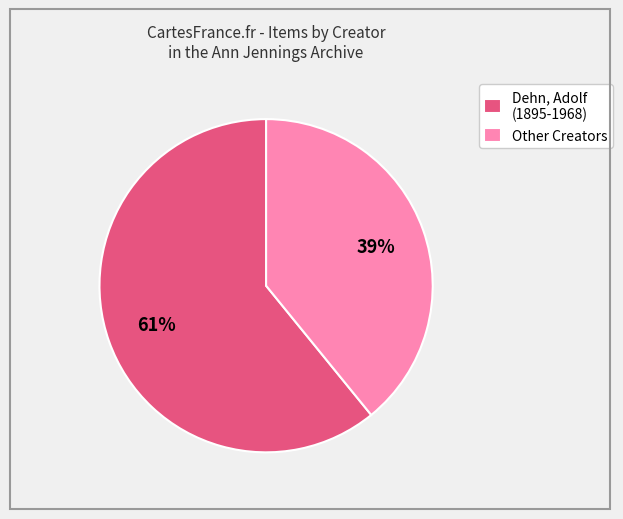

What percentage is the Dehn, Adolf (1895-1968) slice, to the nearest percent?

61%